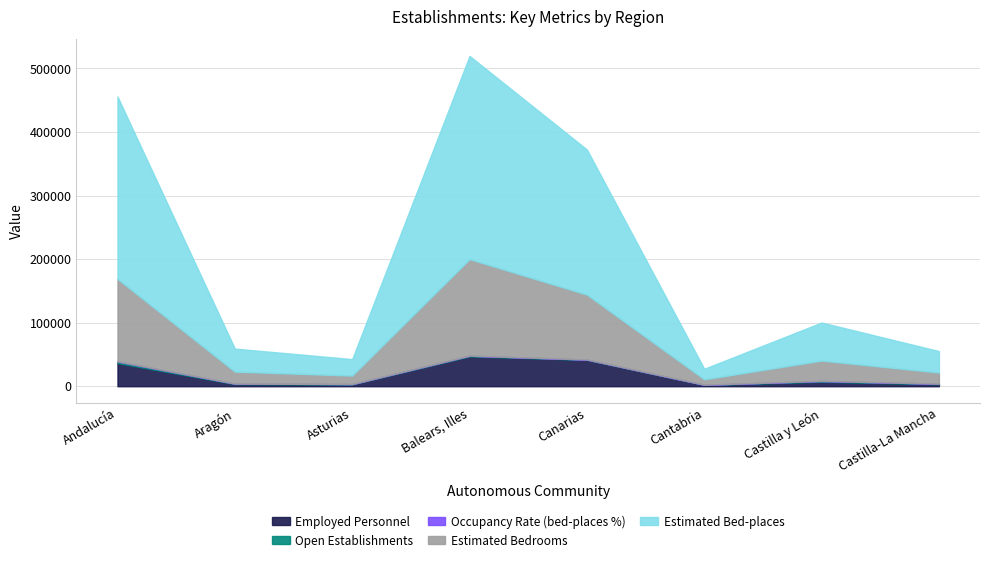

True or false: Occupancy rate of bed-places has a value of 52.4 at Castilla y León.

False